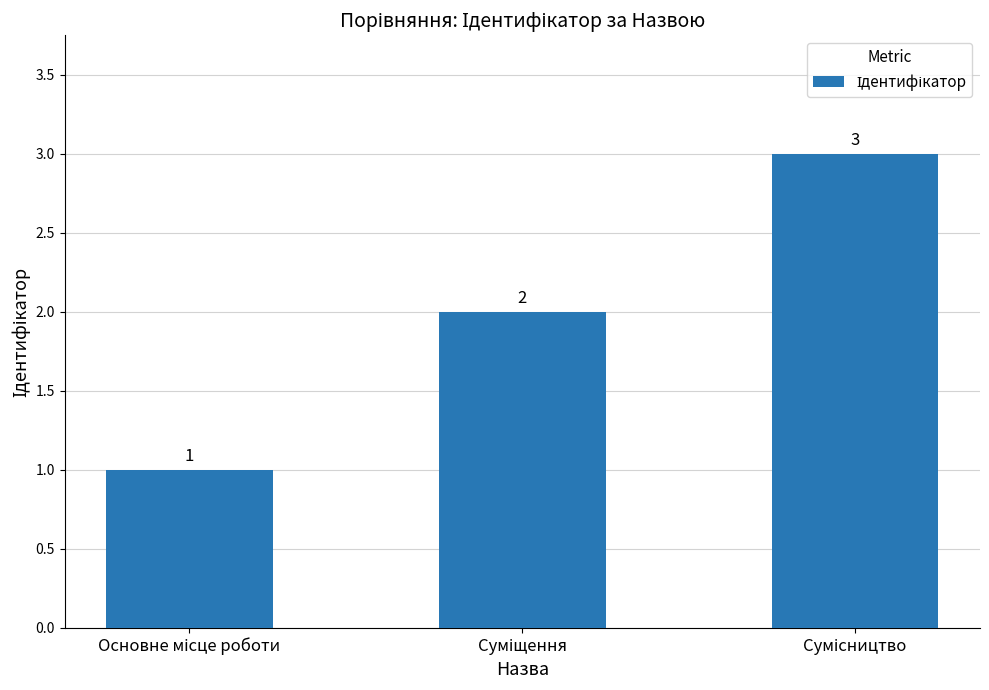

What is the value of the 2nd bar from the left?

2